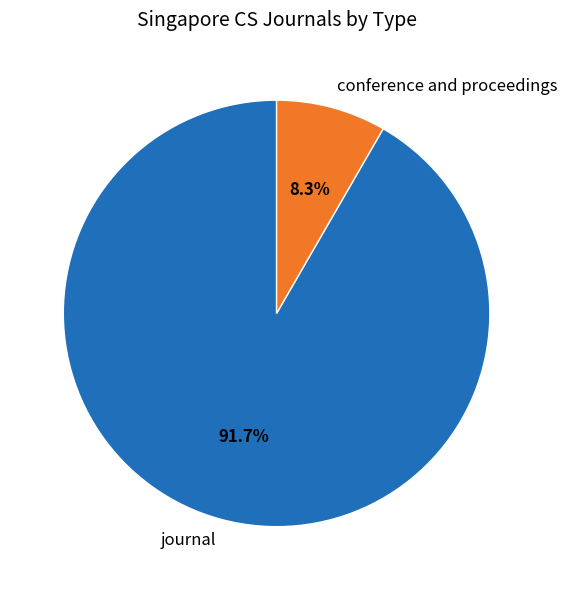

What is the ratio of the value at journal to the value at conference and proceedings?

11.0